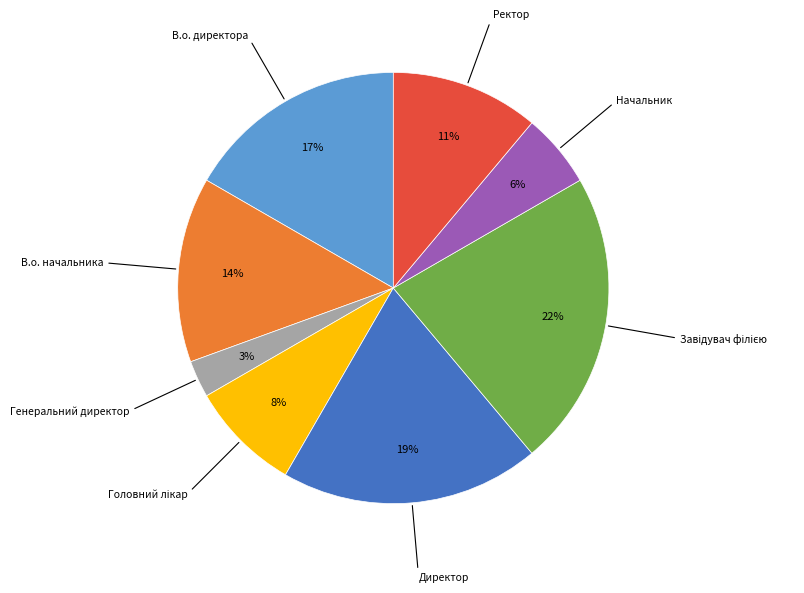

True or false: Ректор accounts for 24% of the total.

False